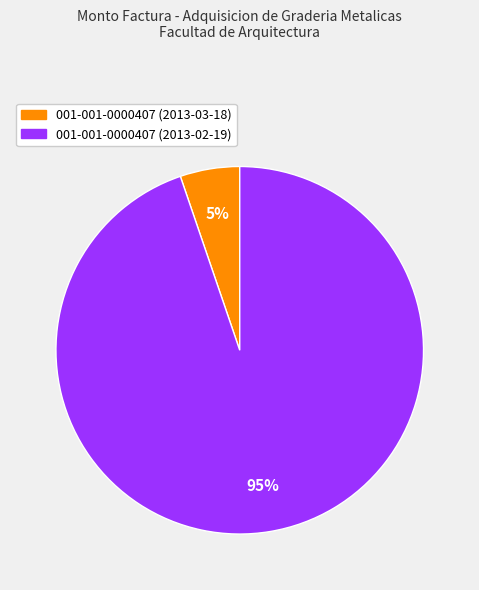

How many slices are in this pie chart?

2